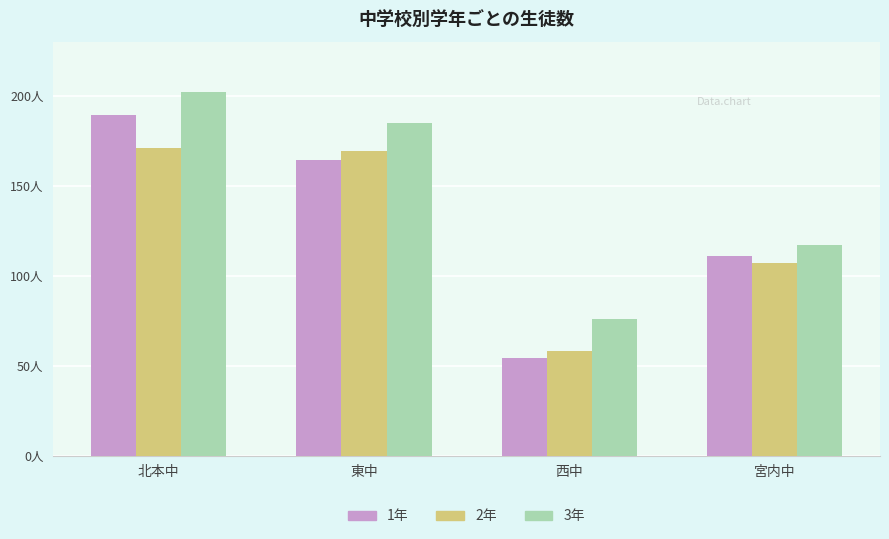

What is the difference between the highest and lowest values at 北本中?

31